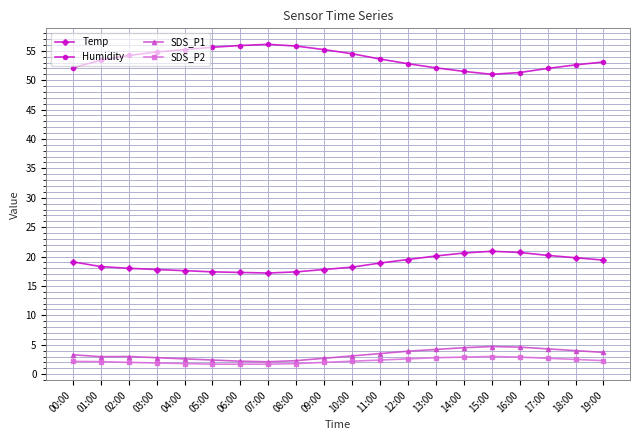

What is the maximum value for Humidity?

56.1